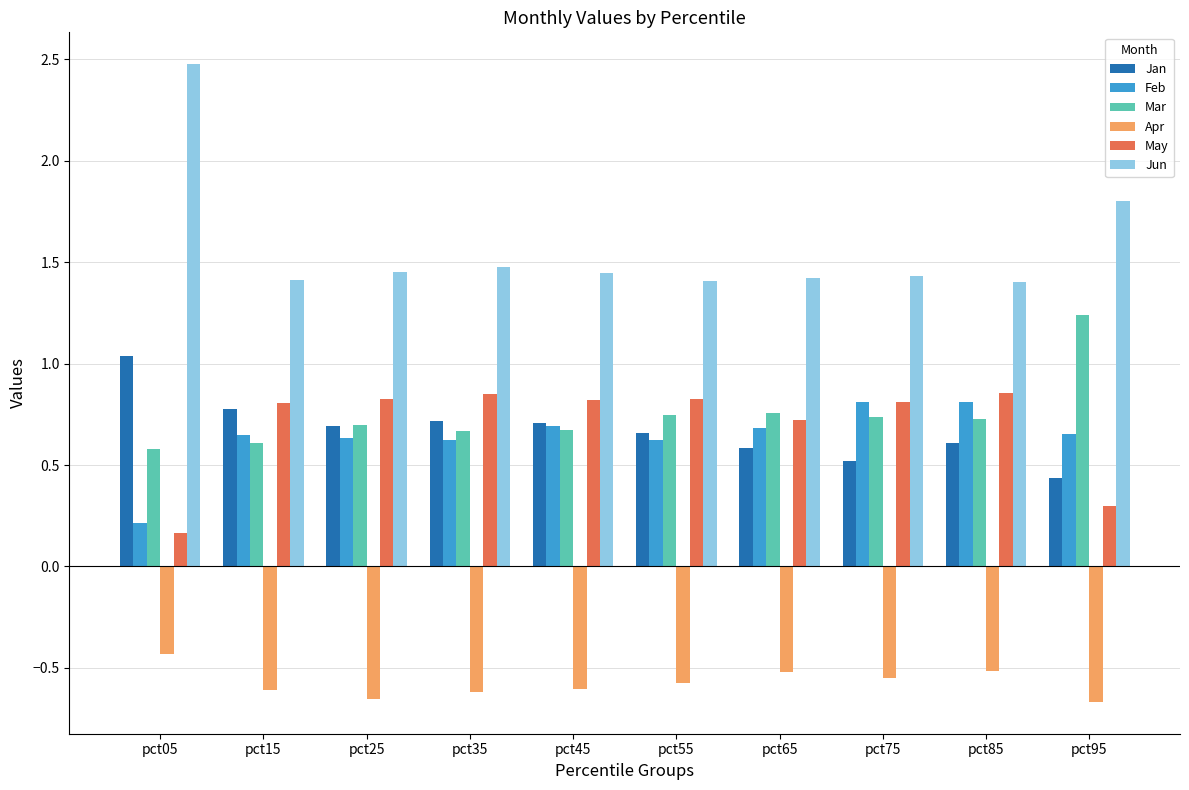

At how many categories does at least one series exceed 2?

1